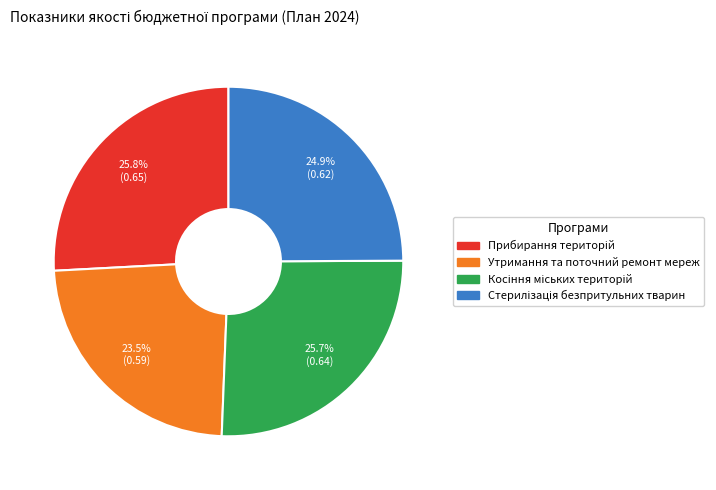

To the nearest percent, what is the difference between the largest and smallest slice percentages?

2%